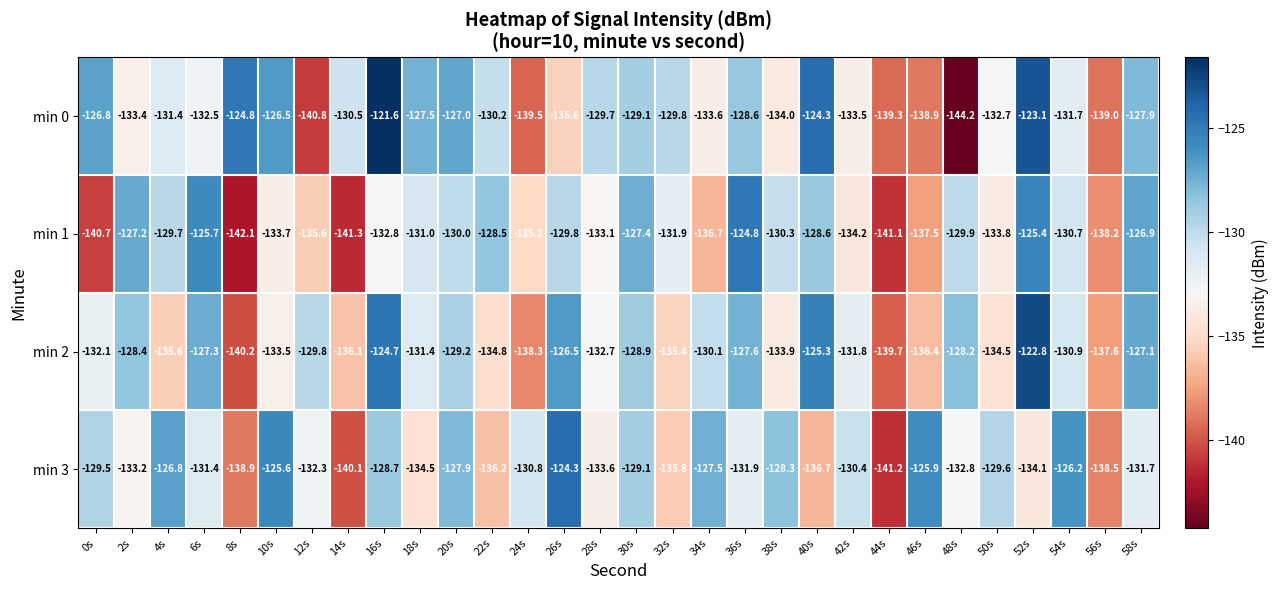

Which series has the widest spread of values?

min 0